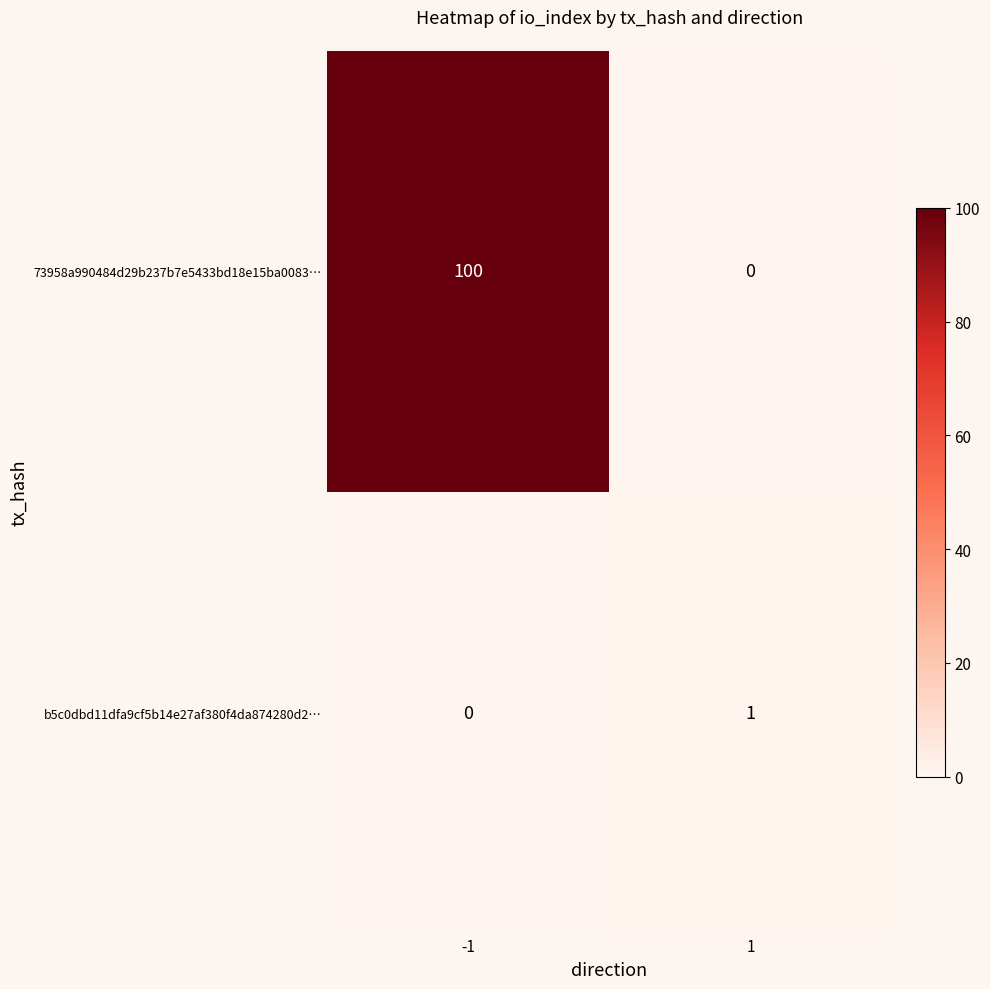

At -1, list the series in order from largest to smallest.

73958a990484d29b237b7e5433bd18e15ba0083…, b5c0dbd11dfa9cf5b14e27af380f4da874280d2…